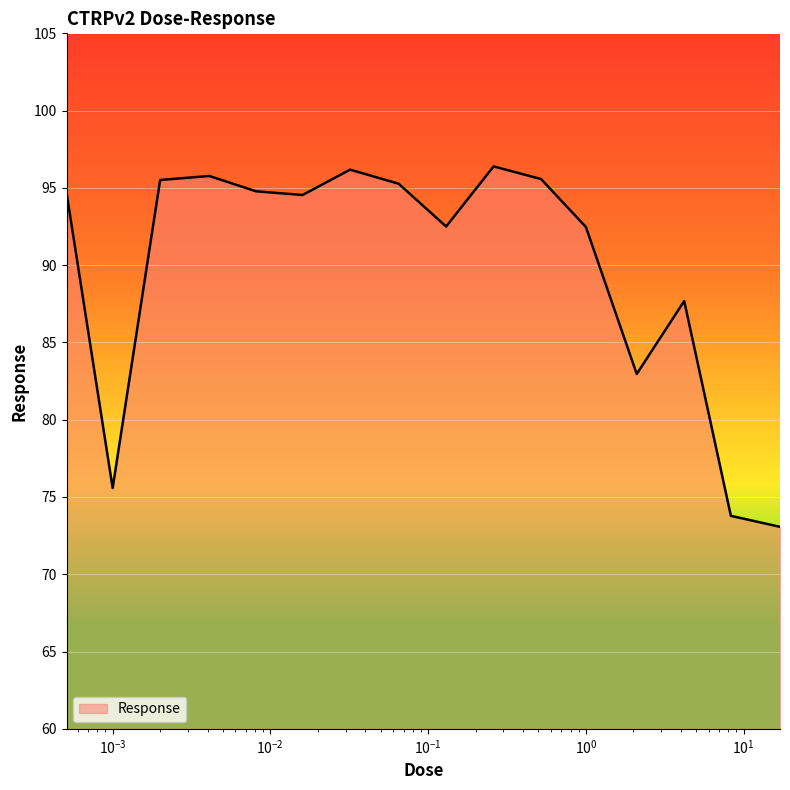

What is the maximum value shown in the chart?

96.4